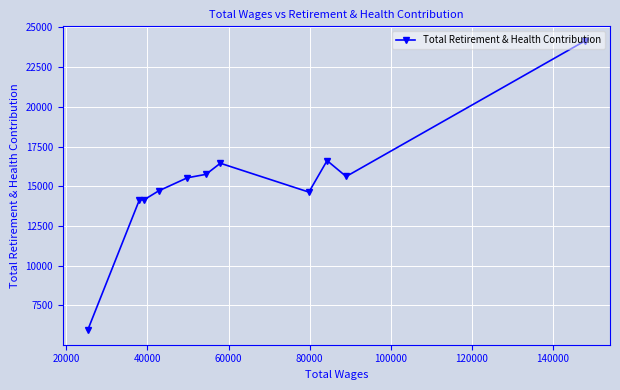

How many data points are less than 15531?

5